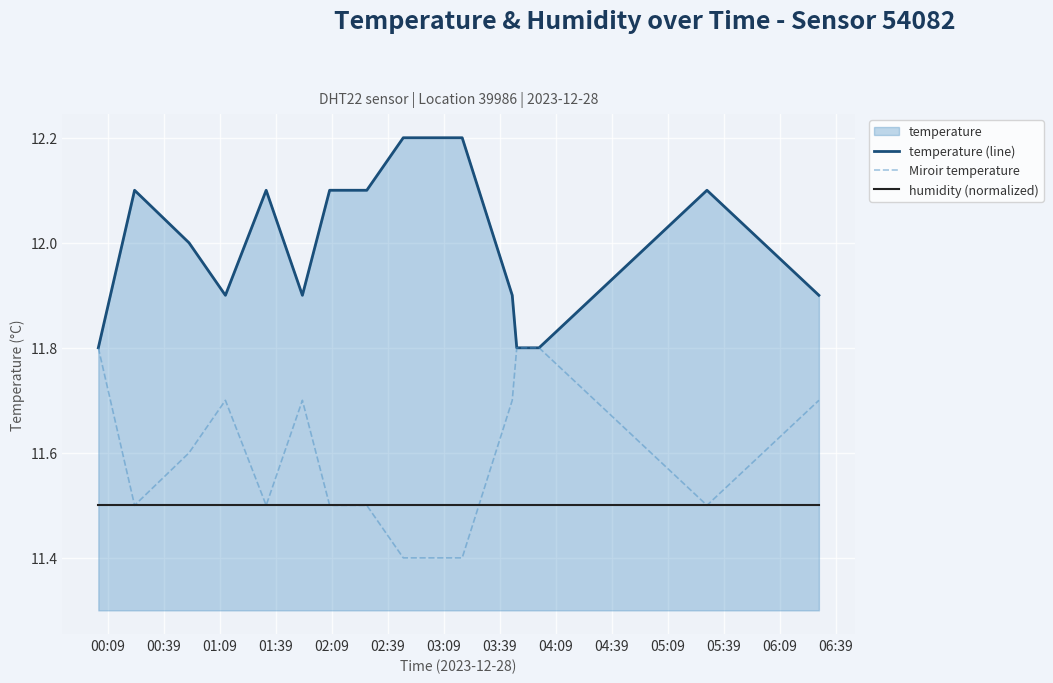

What is the difference between the second highest and second lowest values in the Miroir temperature series?

0.4